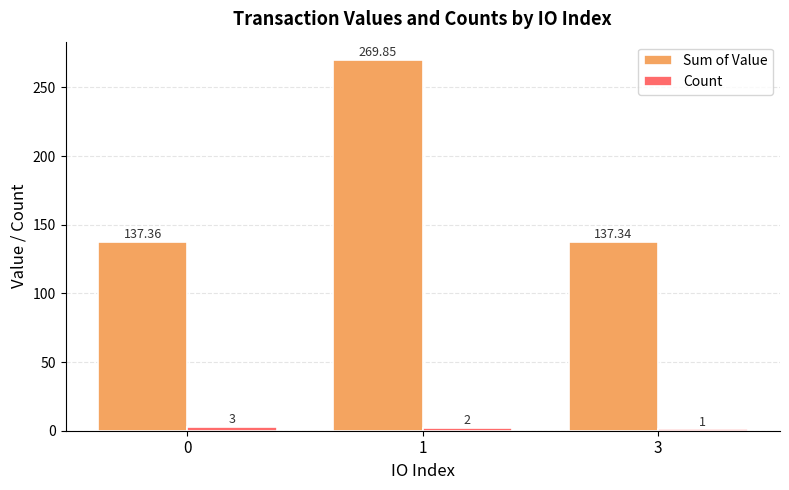

Is the value of Count at 3 greater than the value of Sum of Value at 3?

No